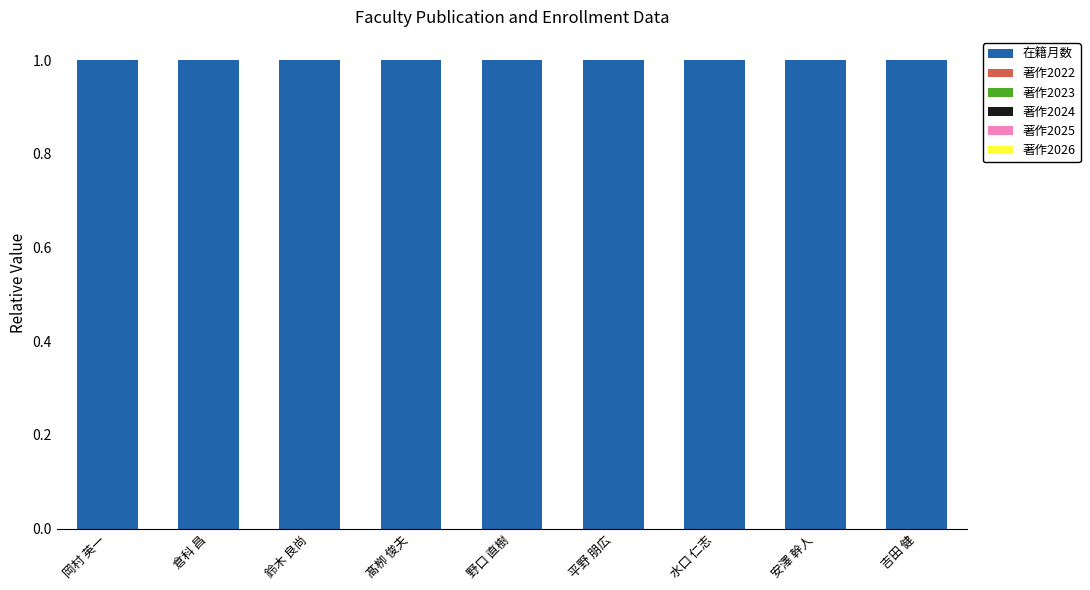

How many groups of bars are there?

9